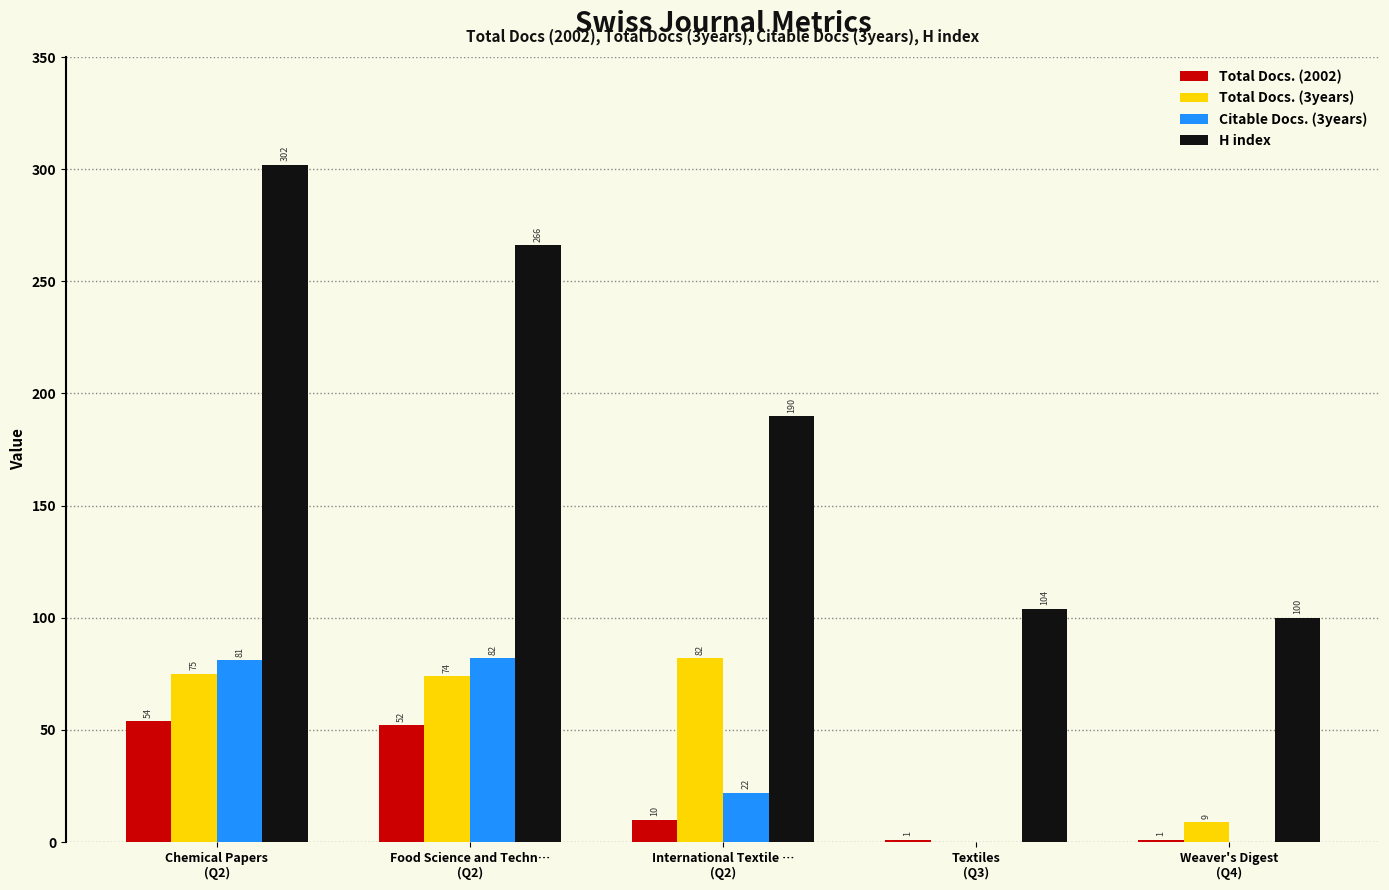

The Citable Docs. (3years) series shows 81 at Chemical Papers
(Q2). True or false?

True